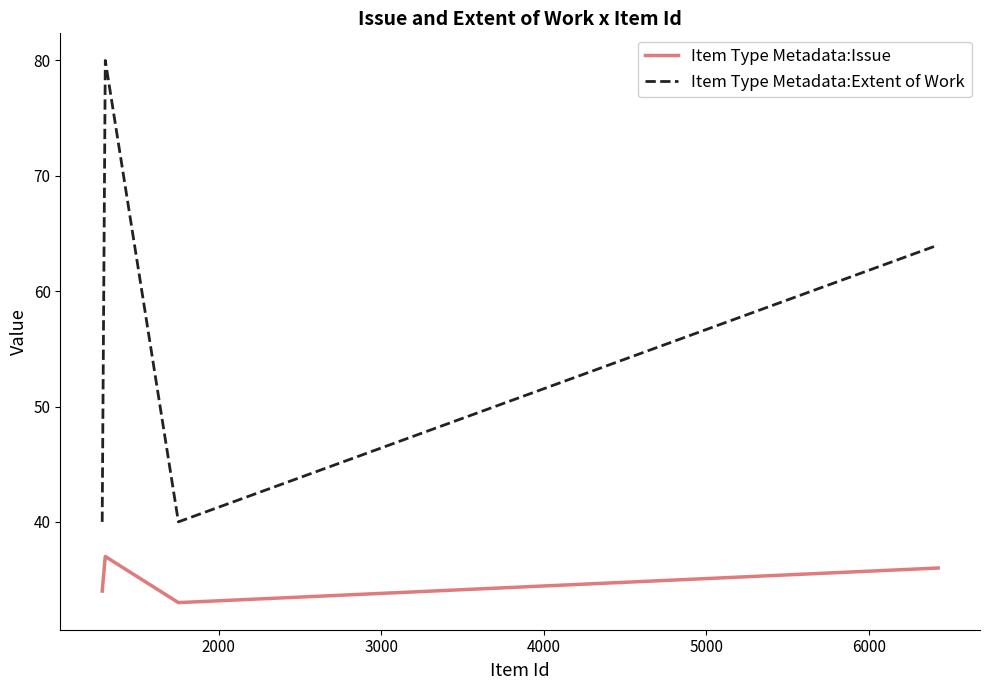

Rank the series by their maximum value, from lowest to highest.

Item Type Metadata:Issue, Item Type Metadata:Extent of Work